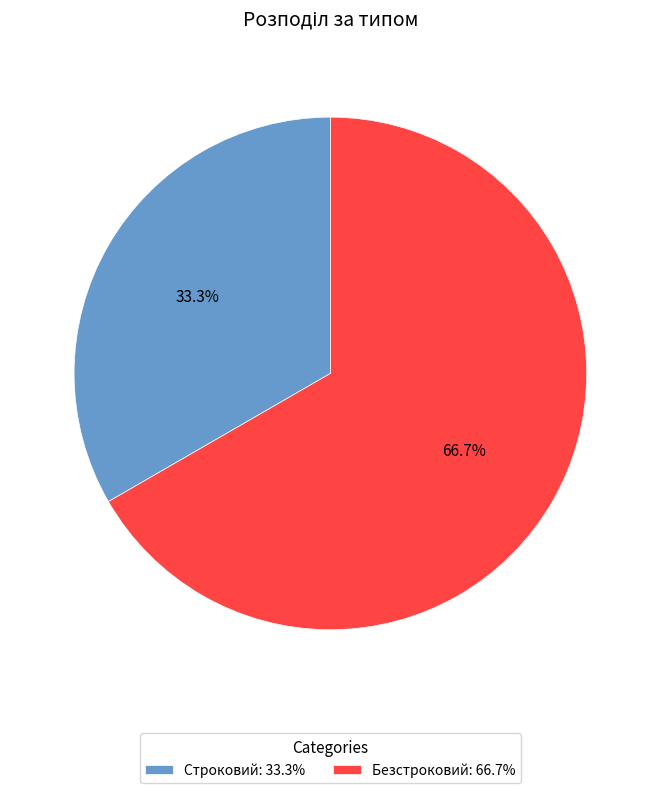

To the nearest percent, what is the average slice percentage?

50%